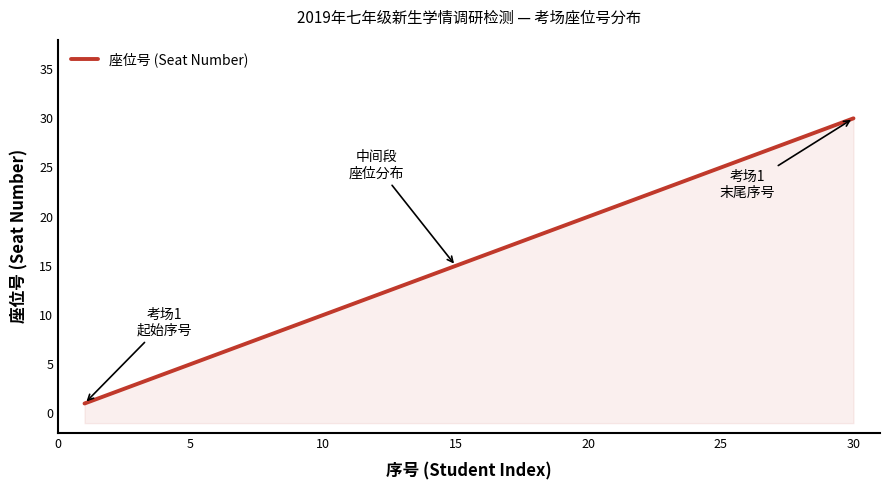

What is the sum of all values?

465